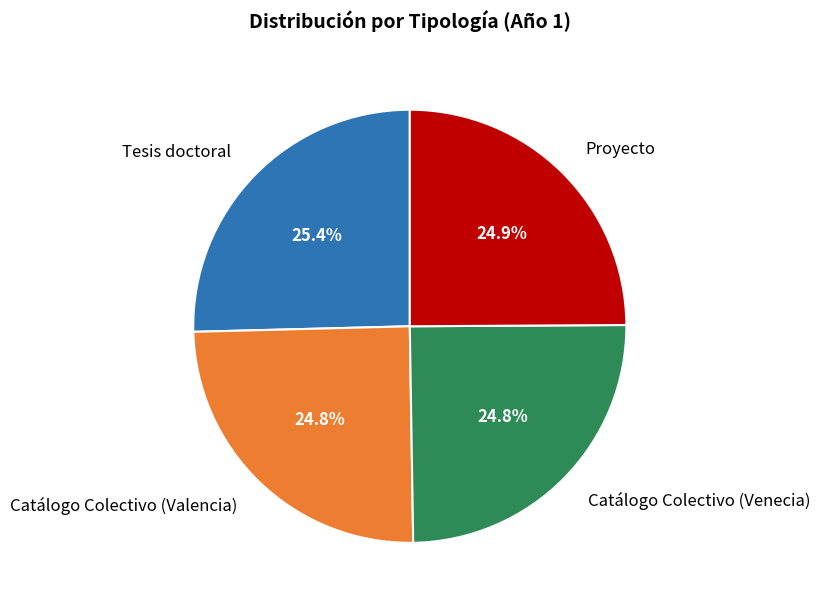

To the nearest percent, what is the difference between the largest and smallest slice percentages?

1%